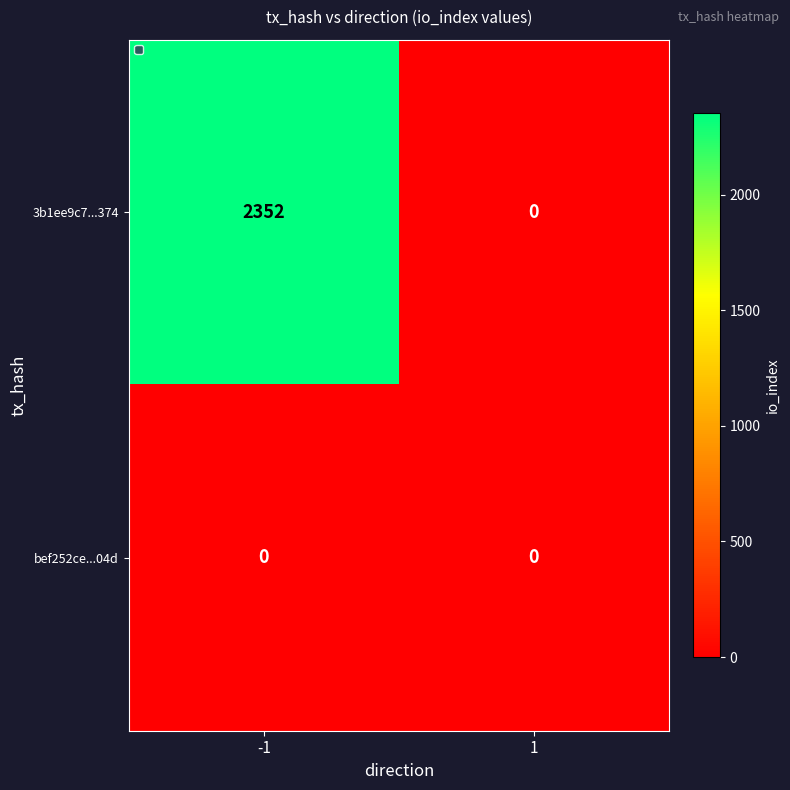

How many categories are shown in the chart?

2